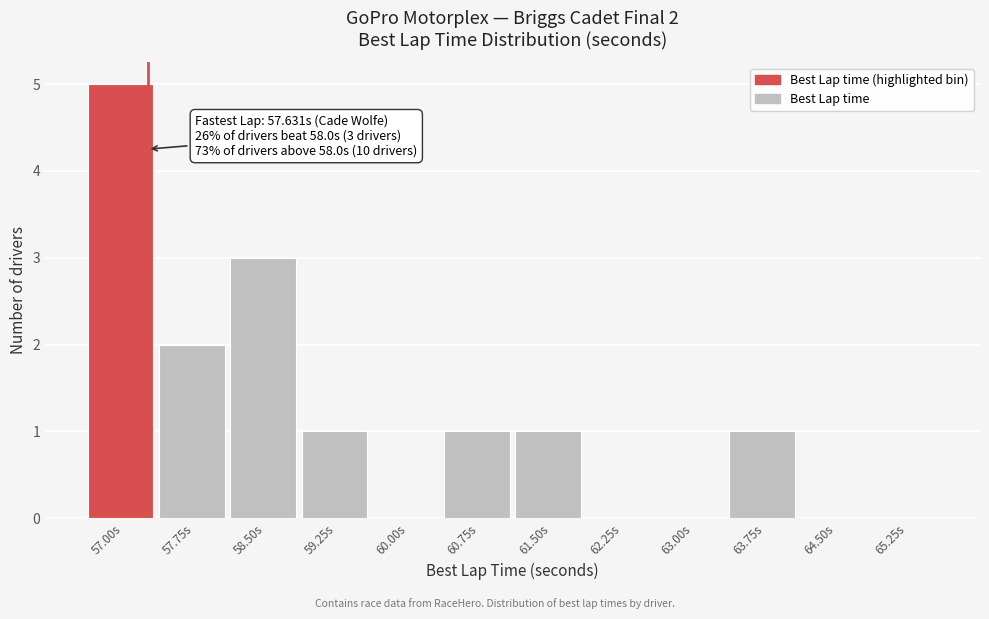

Reading right to left, what are all the values shown in this chart?

65.25s=0	64.50s=0	63.75s=1	63.00s=0	62.25s=0	61.50s=1	60.75s=1	60.00s=0	59.25s=1	58.50s=3	57.75s=2	57.00s=5